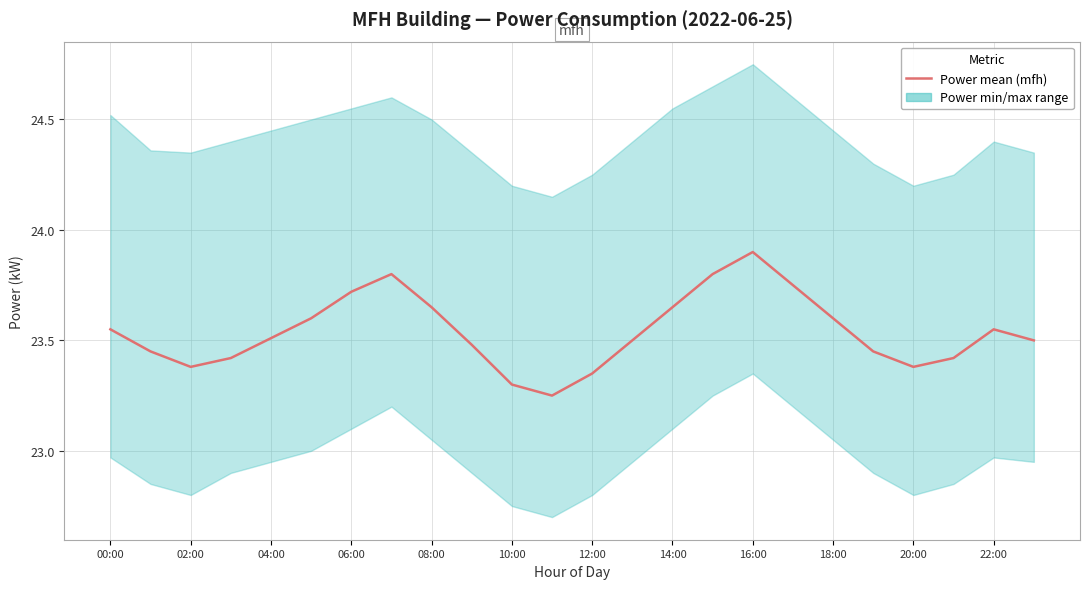

The chart shows a value of 23.6 at 18:00. True or false?

True